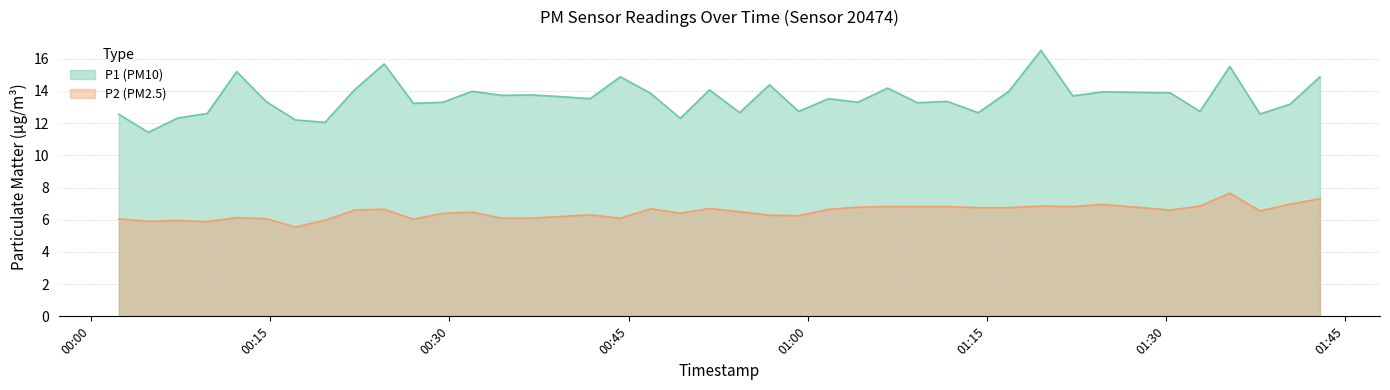

What is the maximum value shown in the chart?

16.5